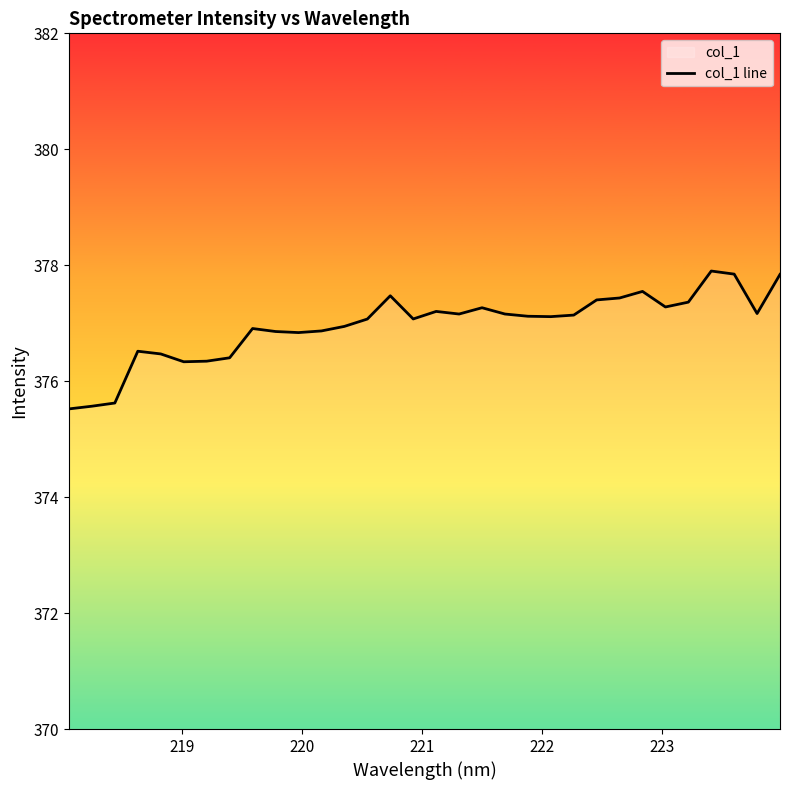

What is the maximum value shown in the chart?

377.9